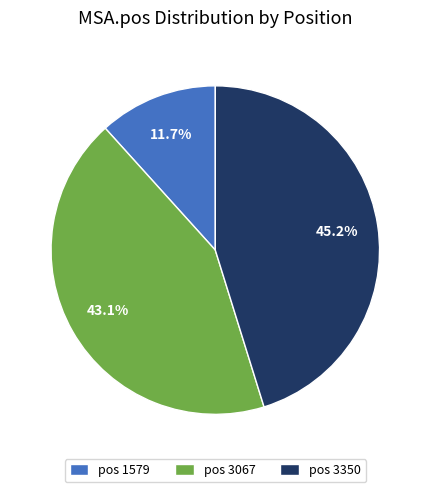

Which slice is the largest?

pos 3350